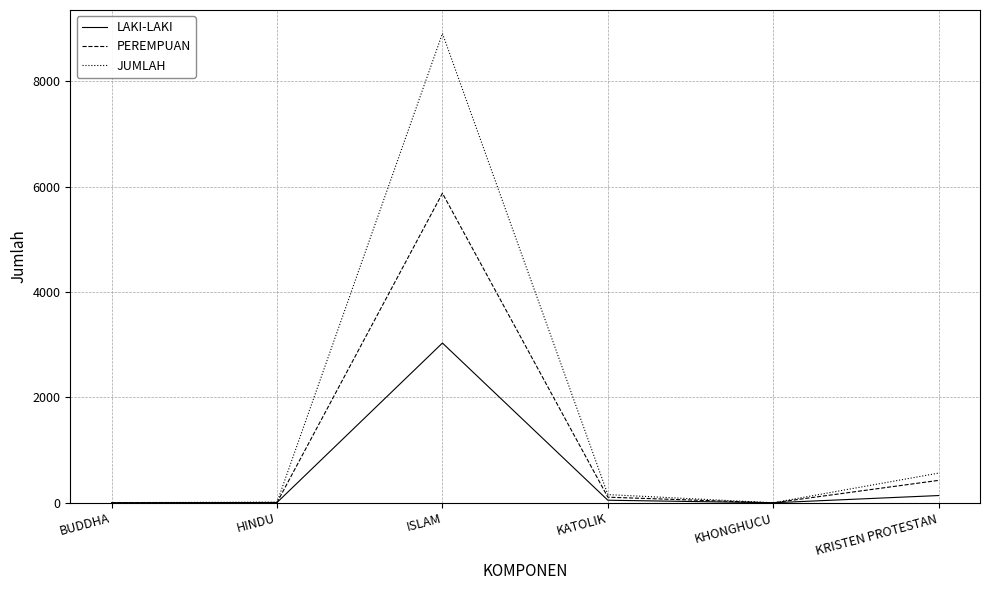

Rank the series at ISLAM from highest to lowest value.

JUMLAH, PEREMPUAN, LAKI-LAKI